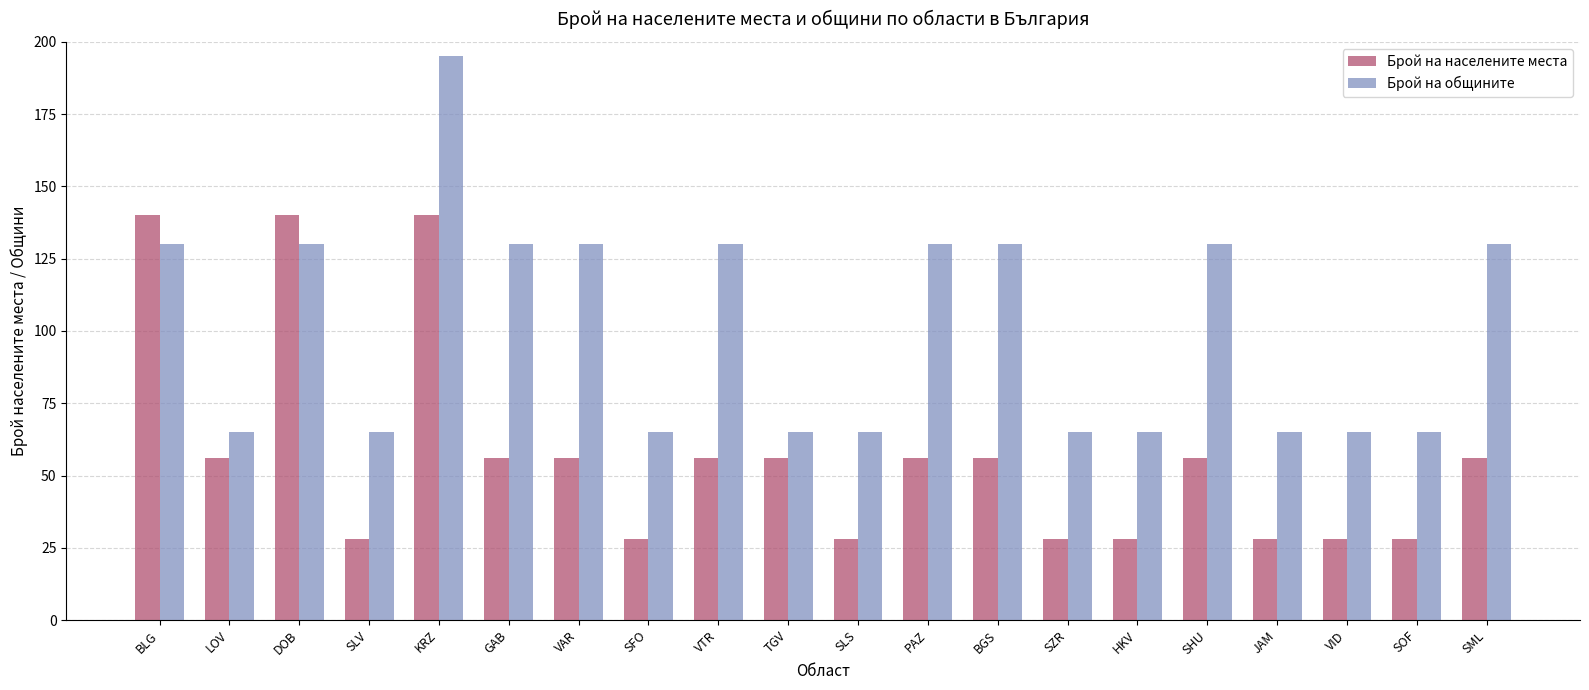

Reading left to right, transcribe all the data shown in this chart.

Брой на населените места: BLG=140	LOV=56	DOB=140	SLV=28	KRZ=140	GAB=56	VAR=56	SFO=28	VTR=56	TGV=56	SLS=28	PAZ=56	BGS=56	SZR=28	HKV=28	SHU=56	JAM=28	VID=28	SOF=28	SML=56
Брой на общините: BLG=130	LOV=65	DOB=130	SLV=65	KRZ=195	GAB=130	VAR=130	SFO=65	VTR=130	TGV=65	SLS=65	PAZ=130	BGS=130	SZR=65	HKV=65	SHU=130	JAM=65	VID=65	SOF=65	SML=130